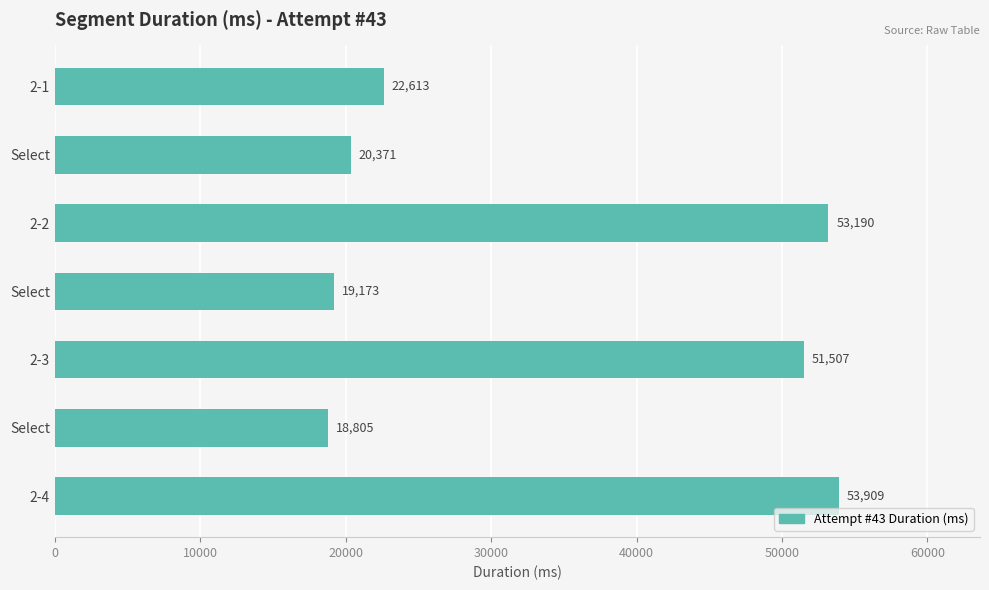

How many data points are less than 22613?

3